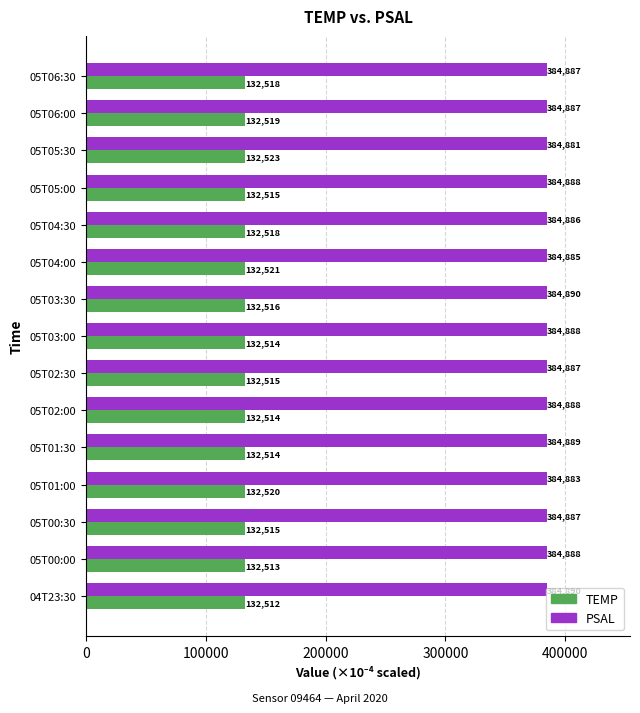

Is it true that TEMP equals 132519.0 at 05T06:00?

True